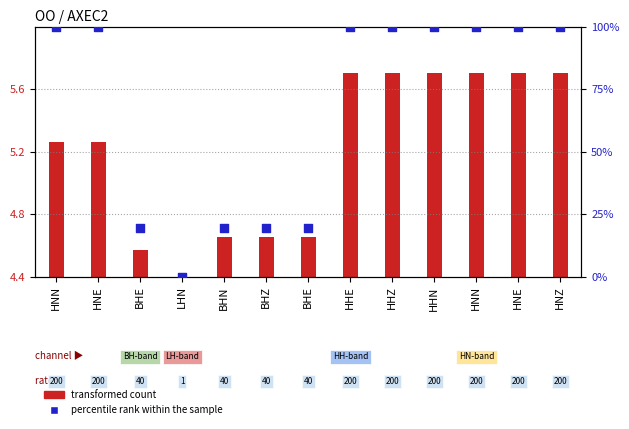

Which series has the largest Y range (max minus min)?

percentile rank within the sample